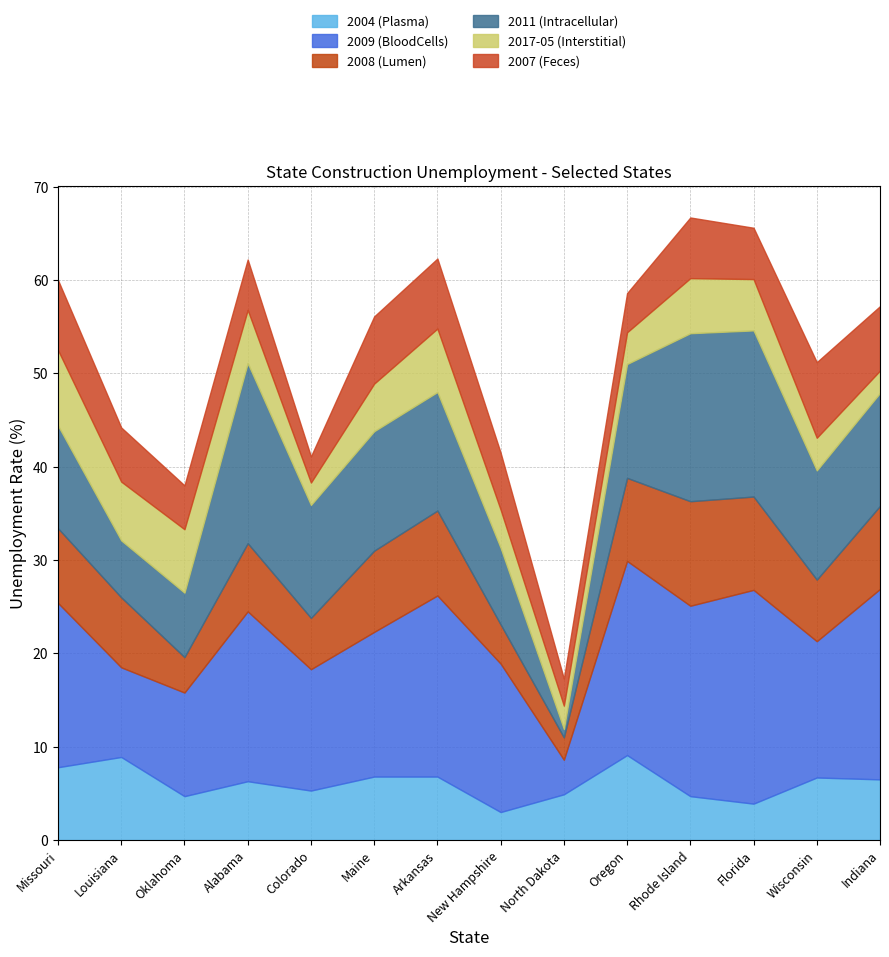

How many lines are shown in the chart?

6